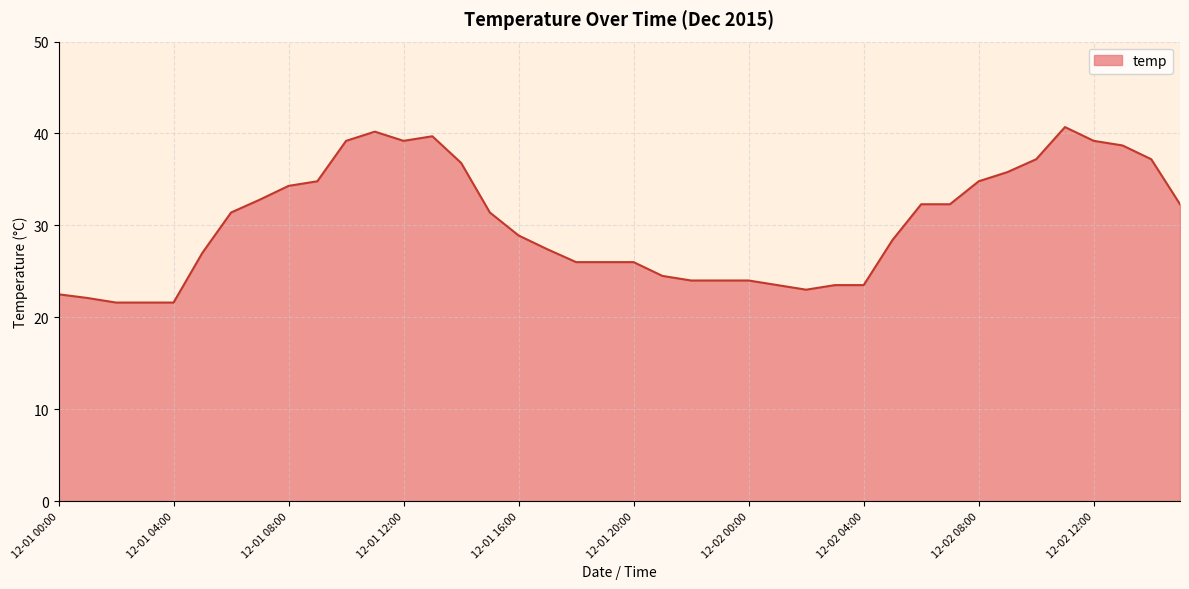

What is the greatest value displayed?

40.7